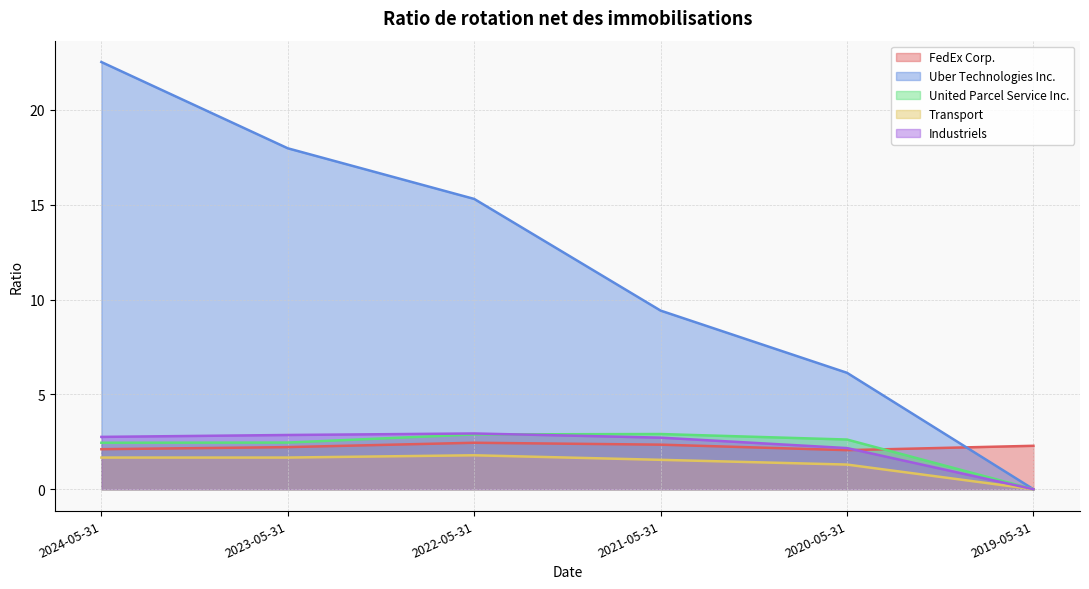

What is the value of the Uber Technologies Inc. point at the 3rd from the left?

15.3